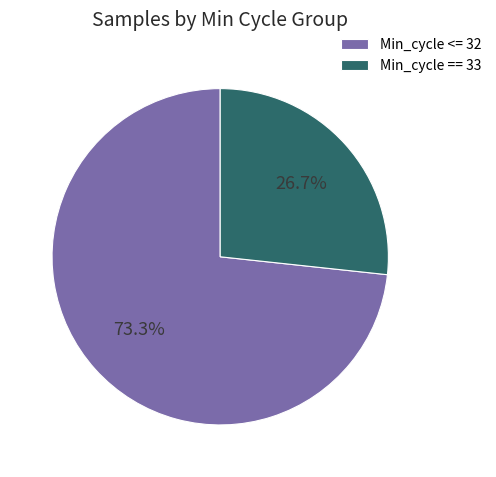

Is there a majority slice in this chart?

Yes